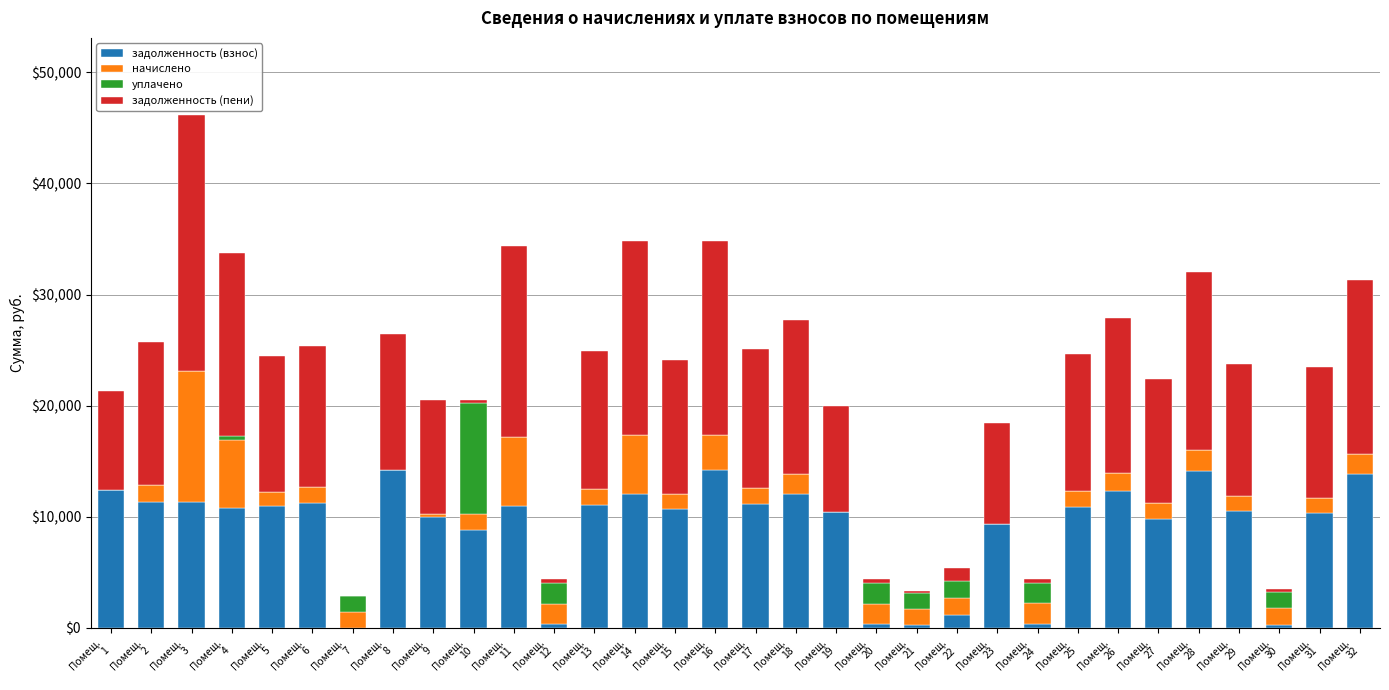

What is the maximum value for задолженность (взнос)?

14175.4